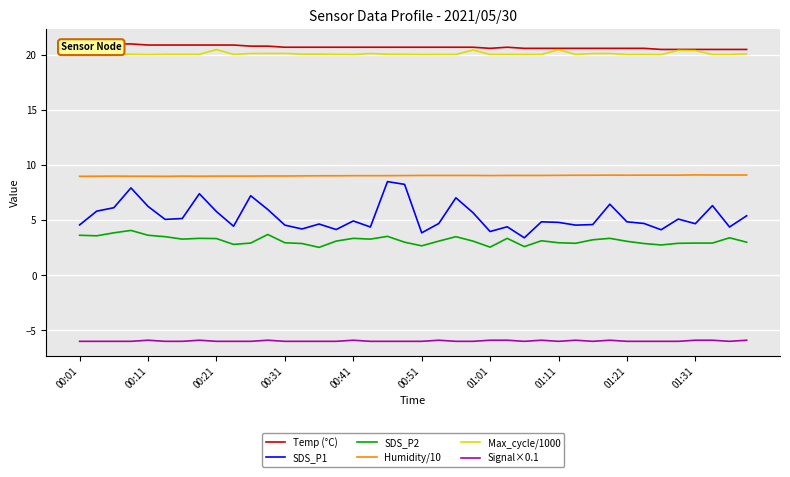

Which series has the largest total across all categories?

Temp (°C)